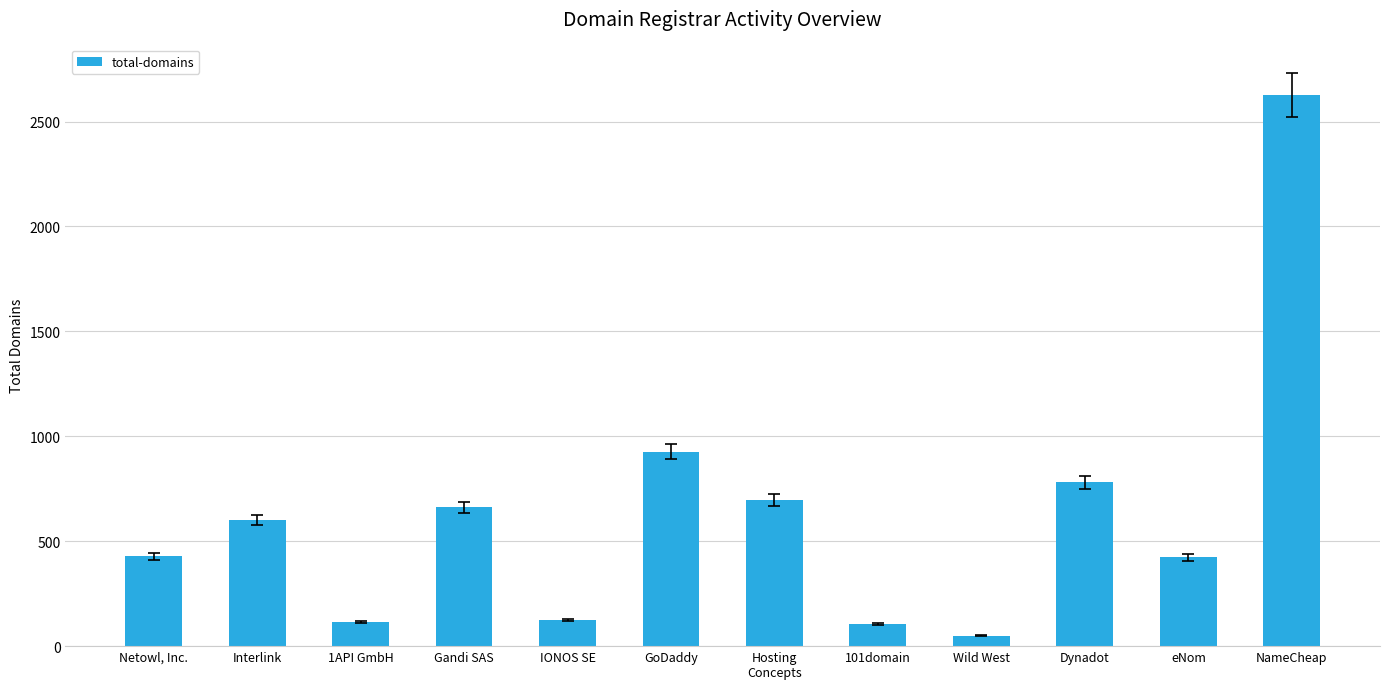

What position from the left is 101domain?

8